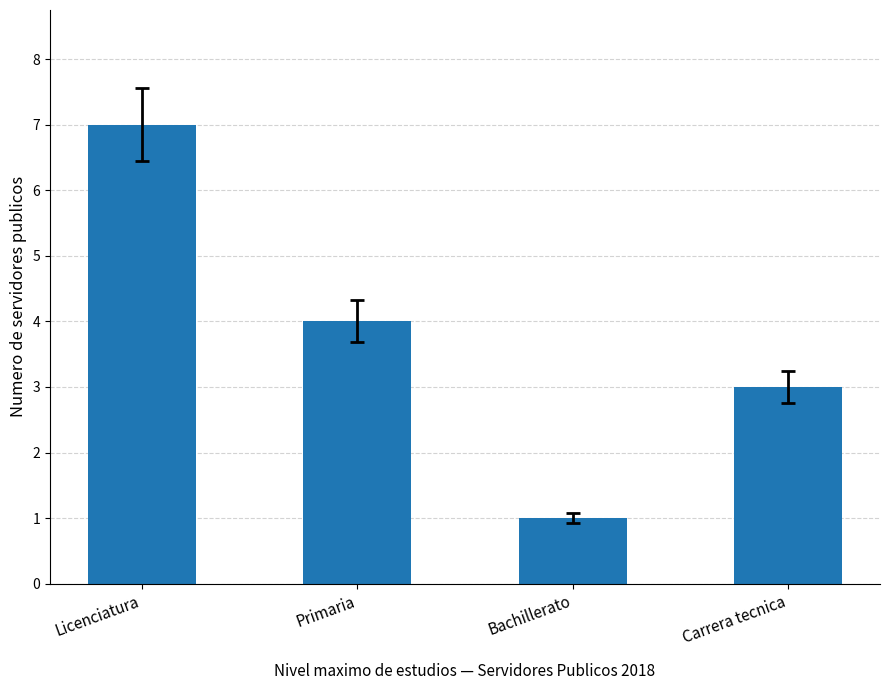

How many categories are shown in the chart?

4